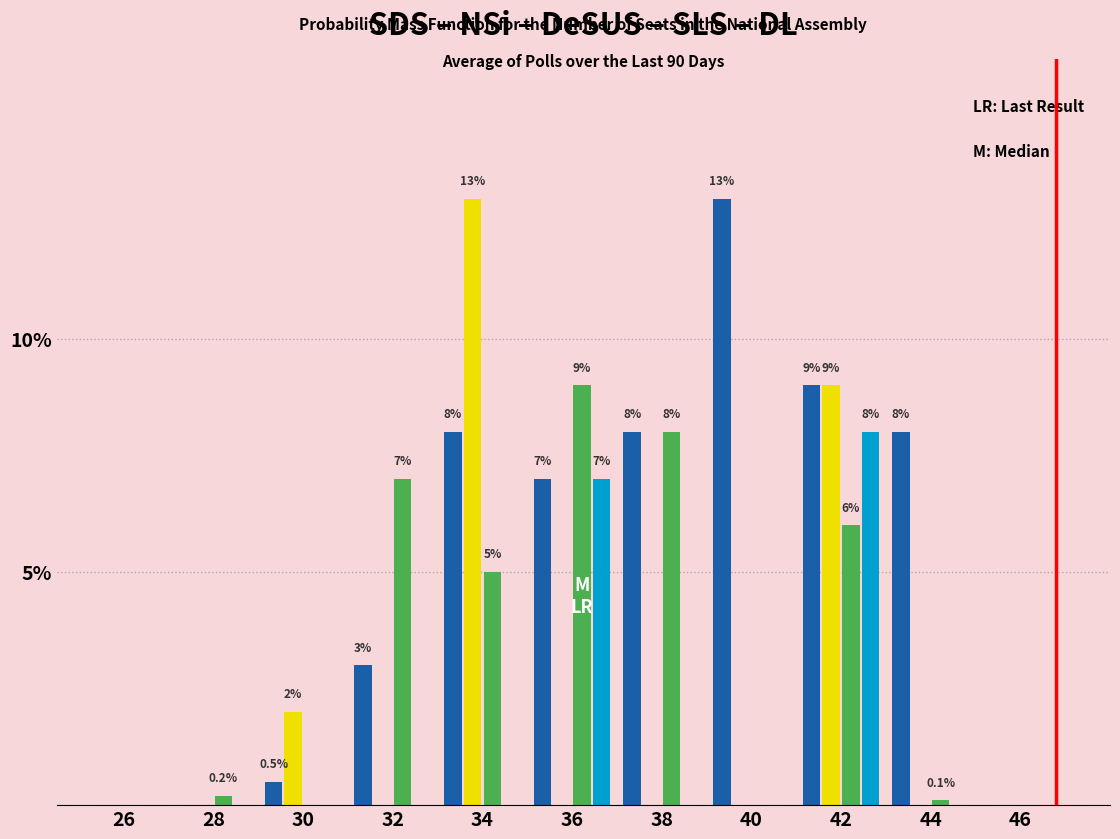

At which category is the sum across all series the highest?

42